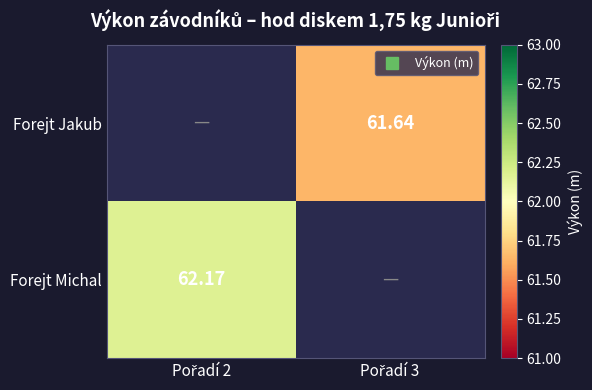

Is the value of Forejt Jakub at Pořadí 3 greater than the value of Forejt Michal at Pořadí 3?

No